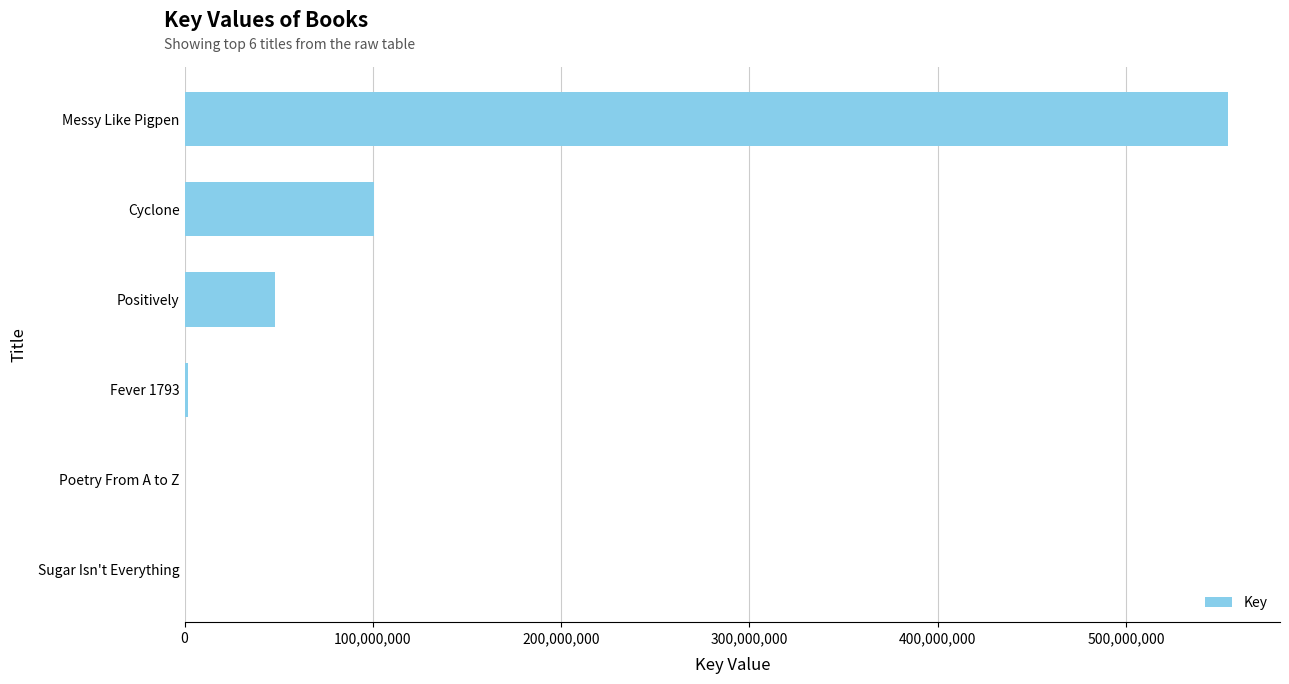

Are the bars horizontal?

Yes